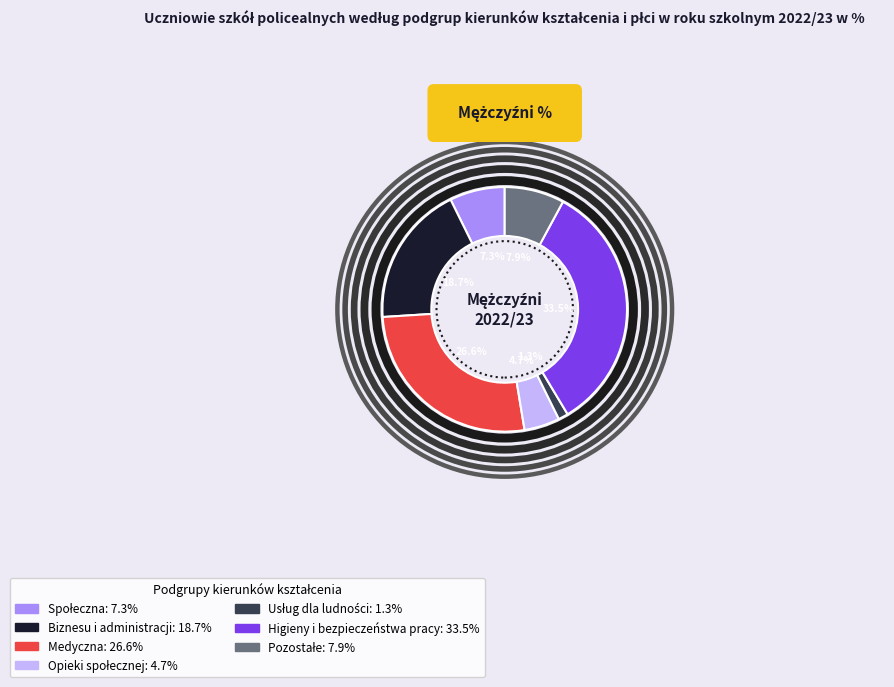

To the nearest percent, what portion does Medyczna represent?

27%